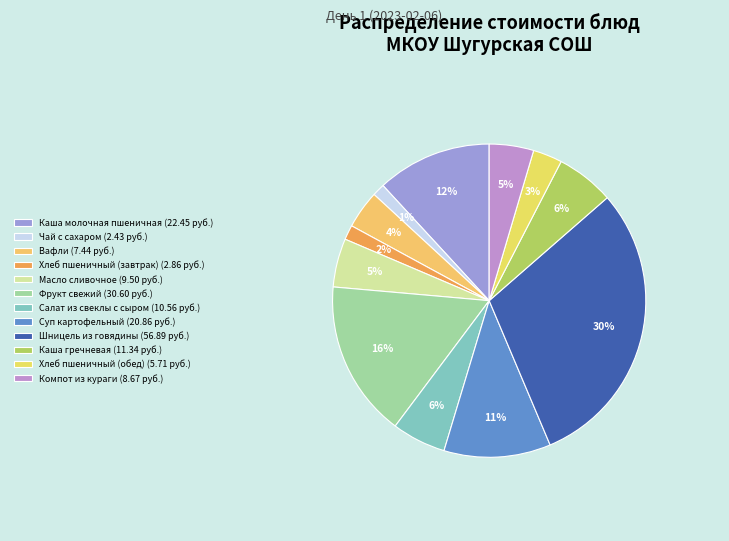

To the nearest percent, what is the difference between the largest and smallest slice percentages?

29%